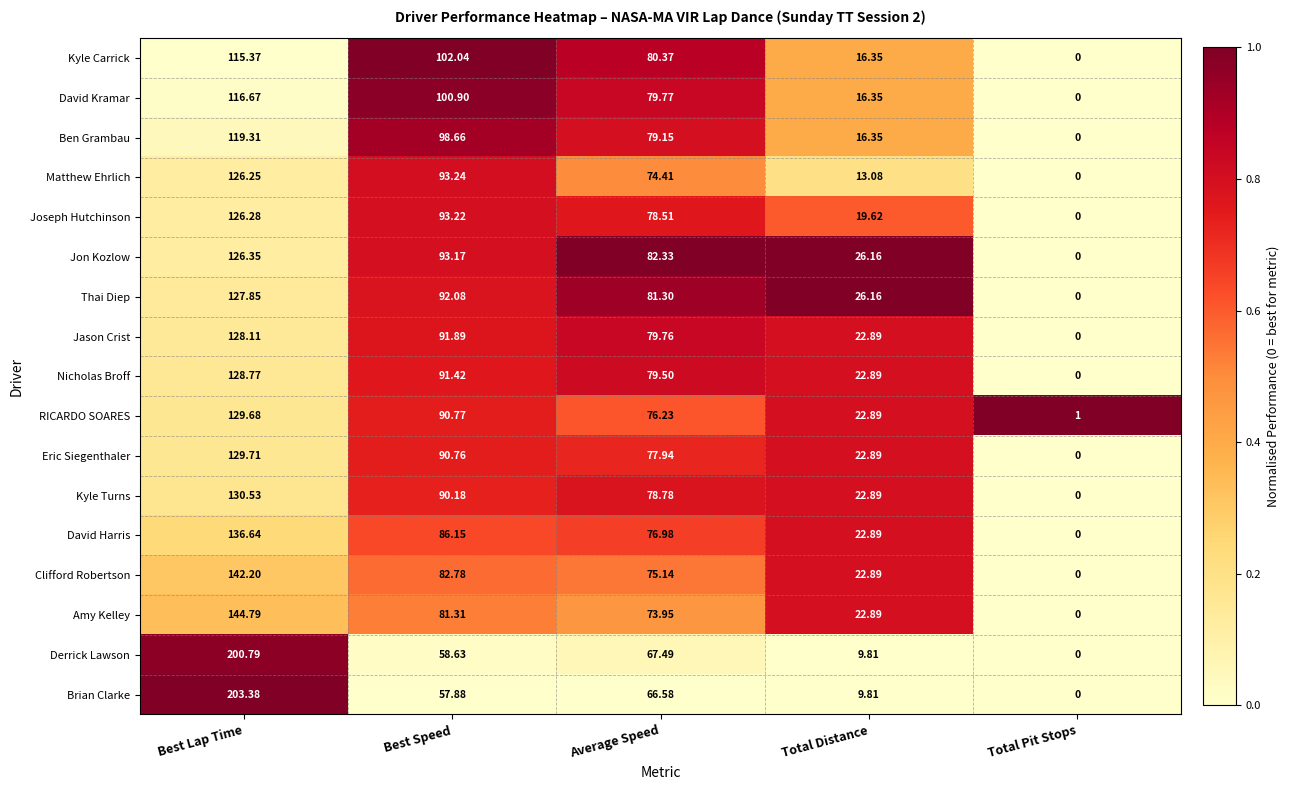

At which label is David Kramar closest to 58?

Average Speed